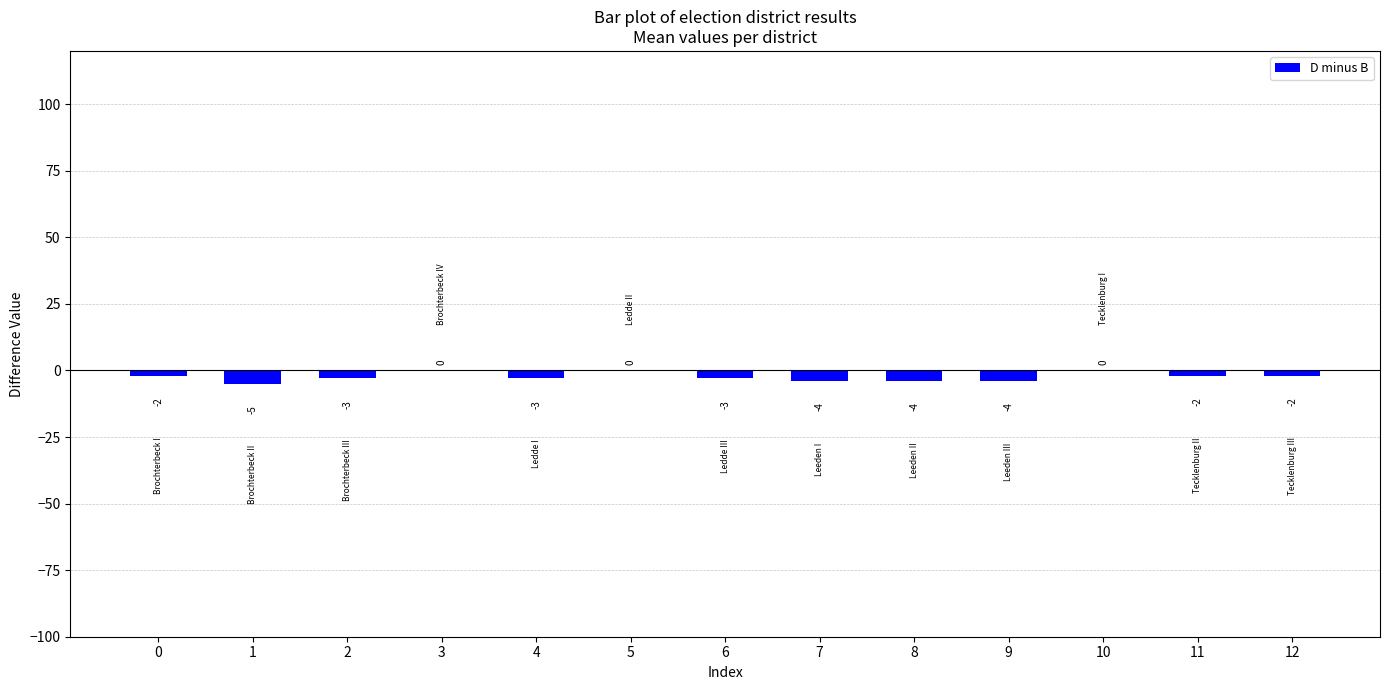

What is the change in value from 1 to 9?

+1